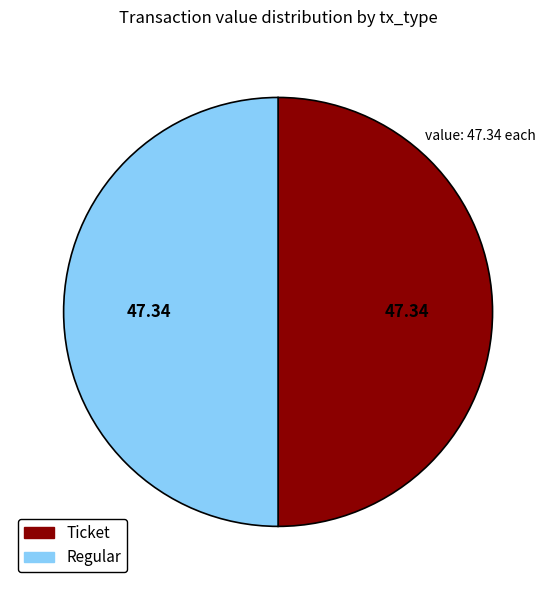

Approximately how many times larger is the value at Regular compared to Ticket?

1.0